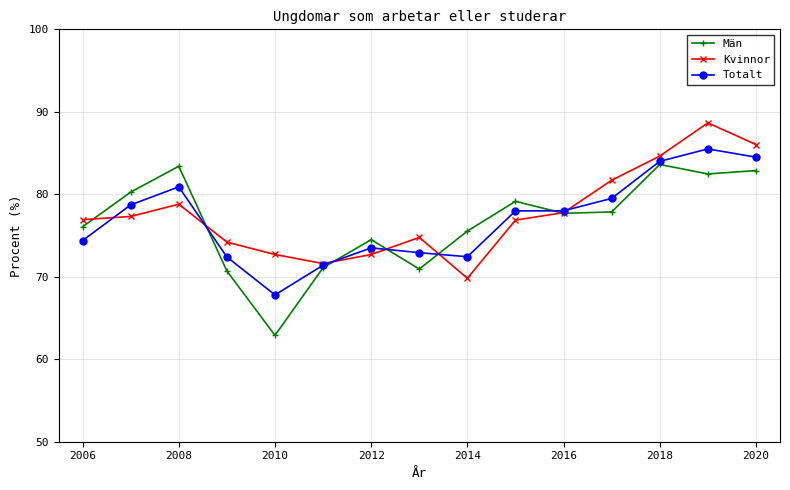

What is the minimum value for Totalt?

67.8